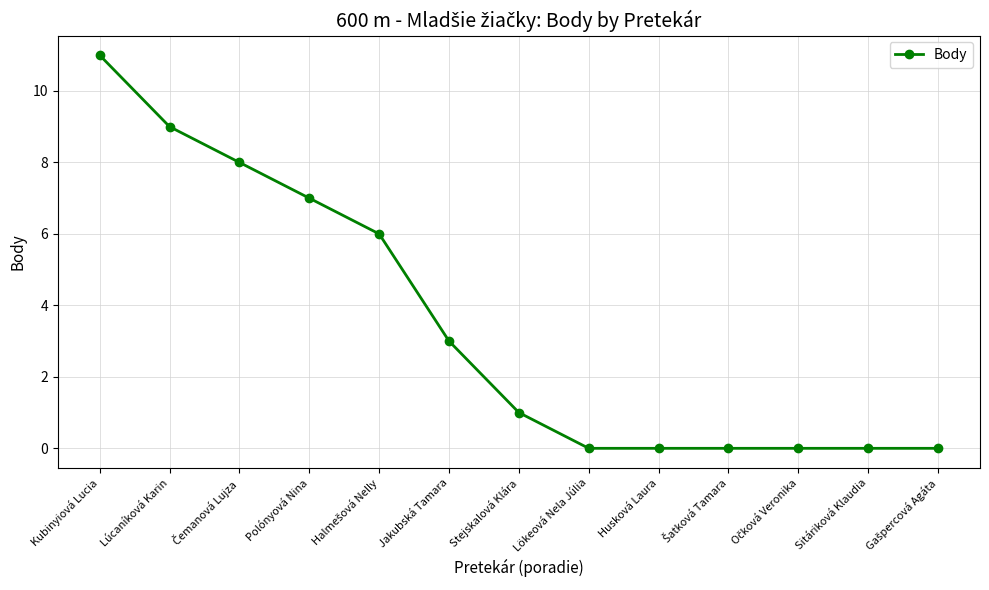

Reading left to right, what are all the values shown in this chart?

11	9	8	7	6	3	1	0	0	0	0	0	0